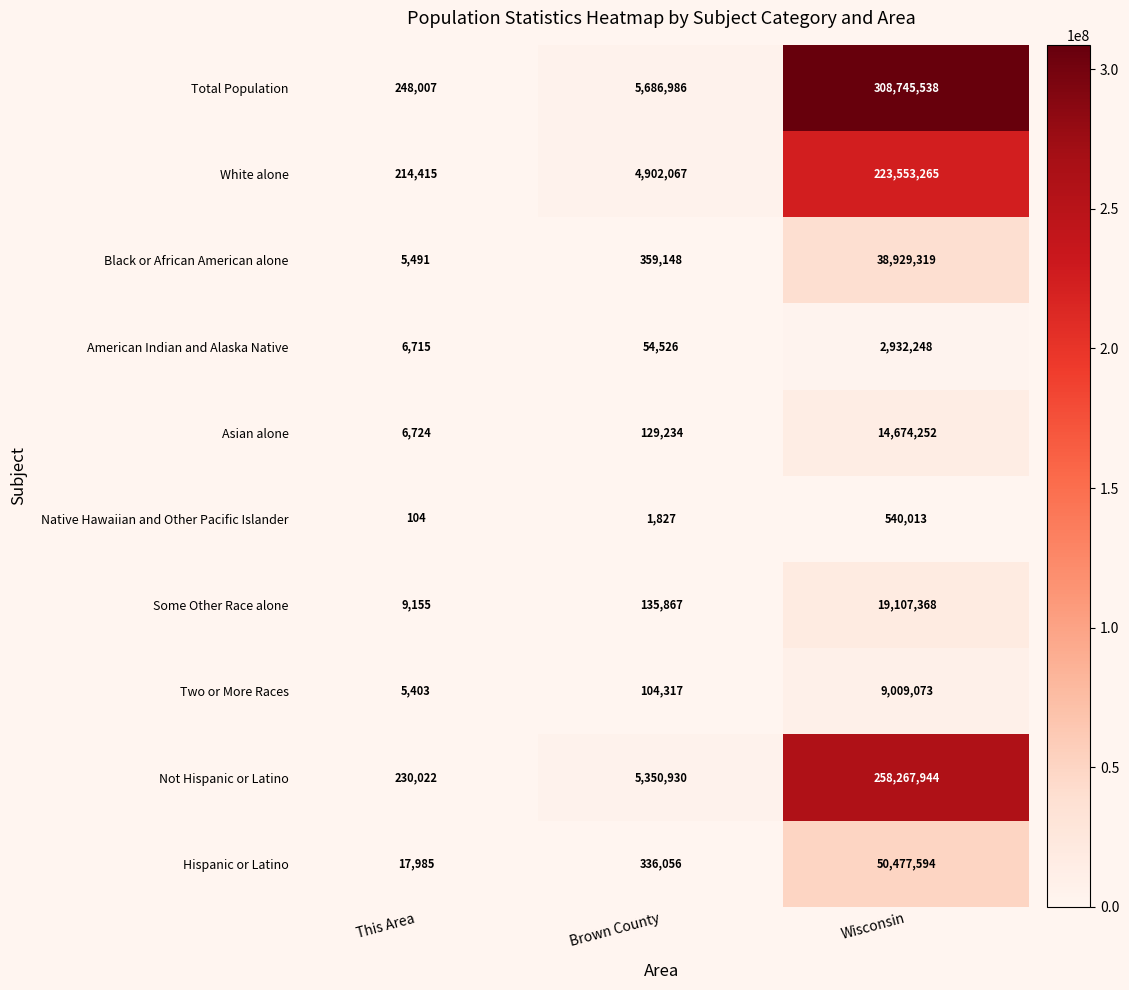

What is the total value across all series at Wisconsin?

926236614